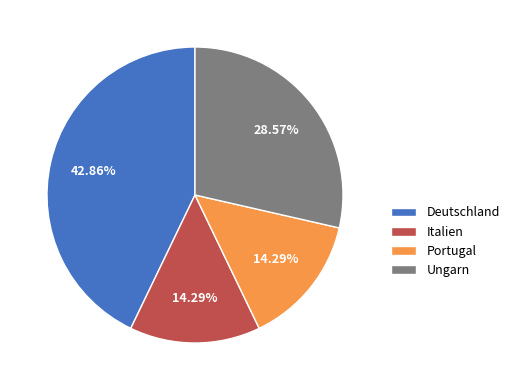

To the nearest percent, what percentage of the pie is Portugal?

14%